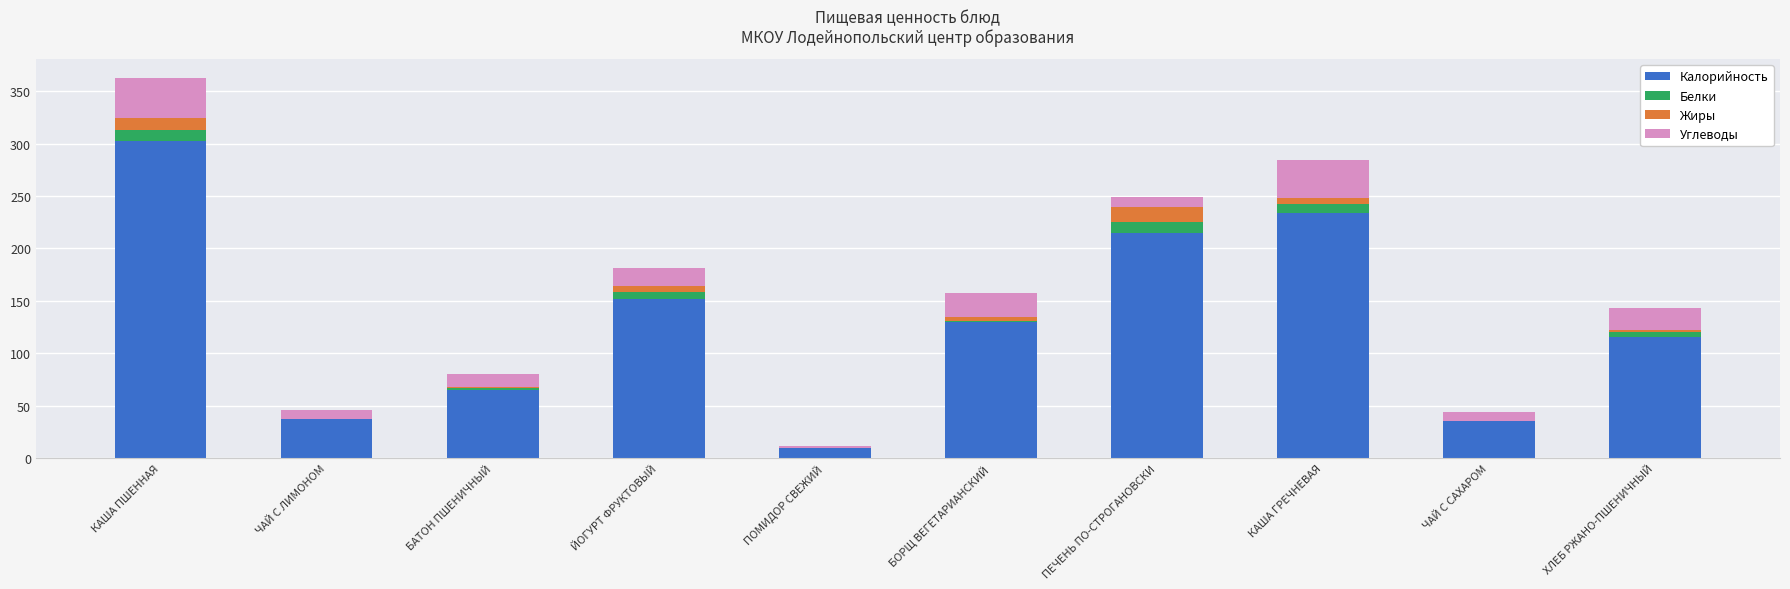

What value does the Калорийность series have at КАША ПШЕННАЯ?

303.0